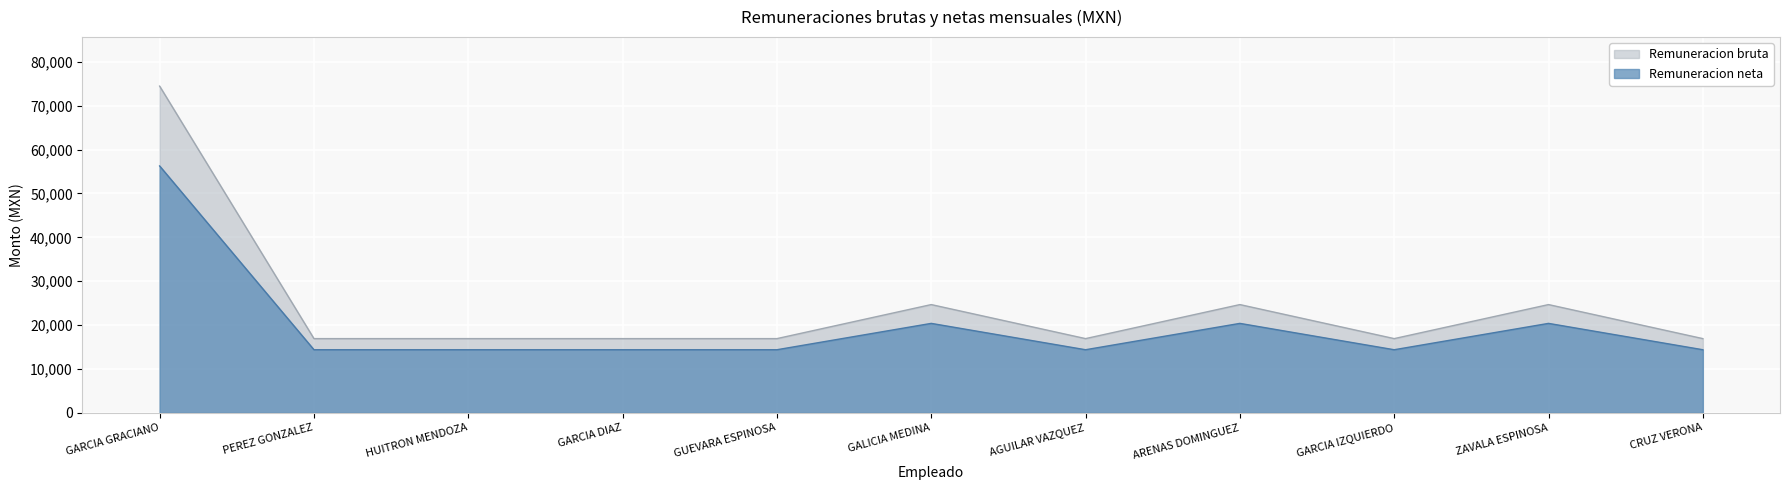

True or false: Remuneracion bruta and Remuneracion neta intersect in this chart.

False